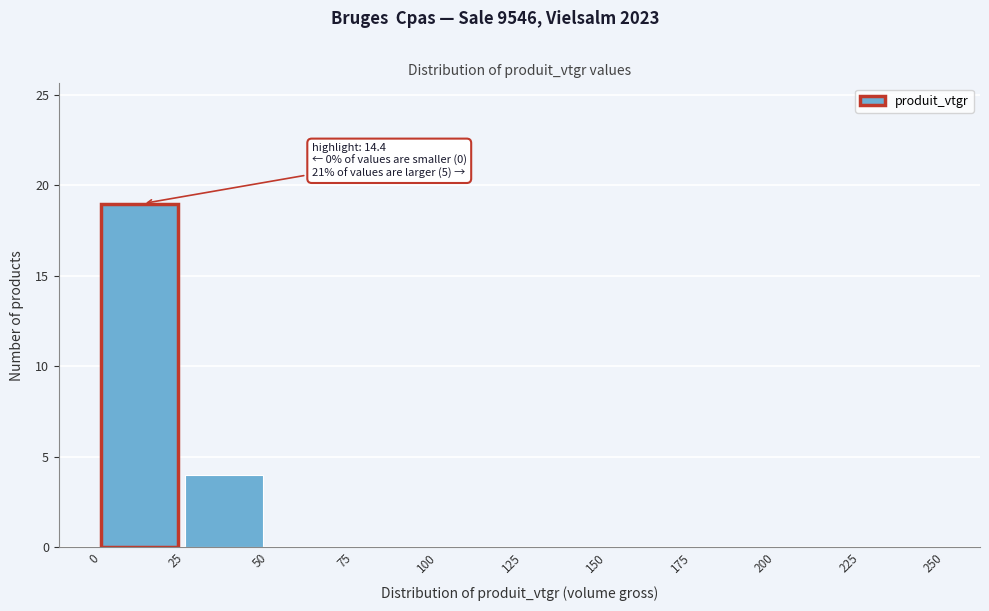

Which range on the x-axis has the tallest bar?

0 to 25